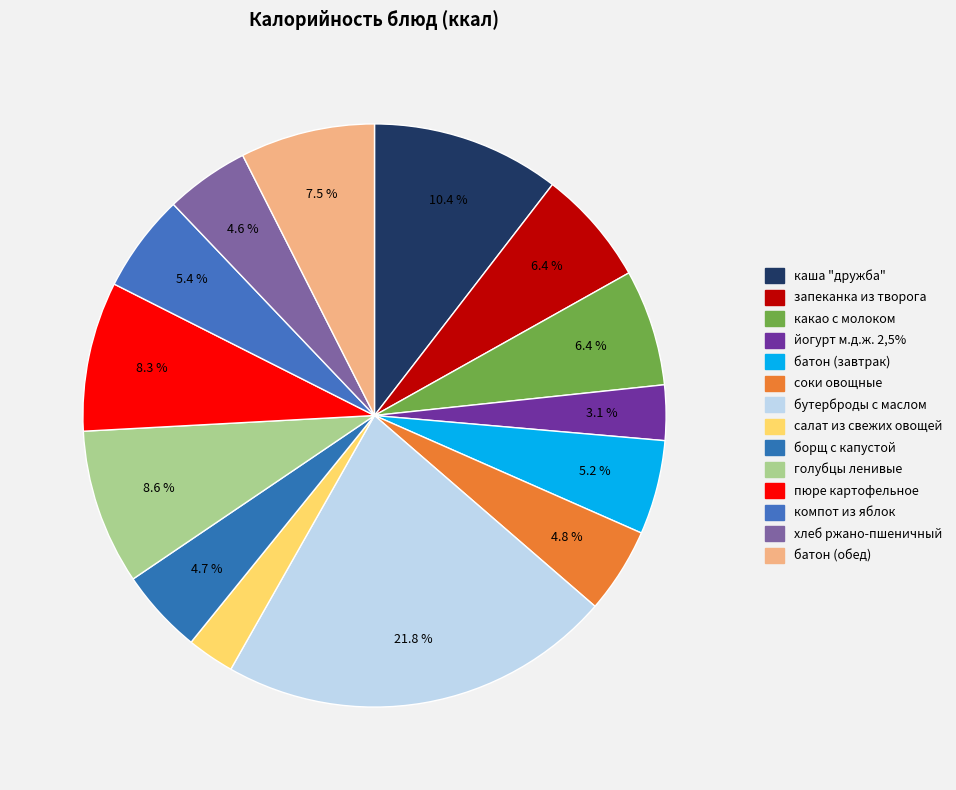

How many segments does this pie chart have?

14